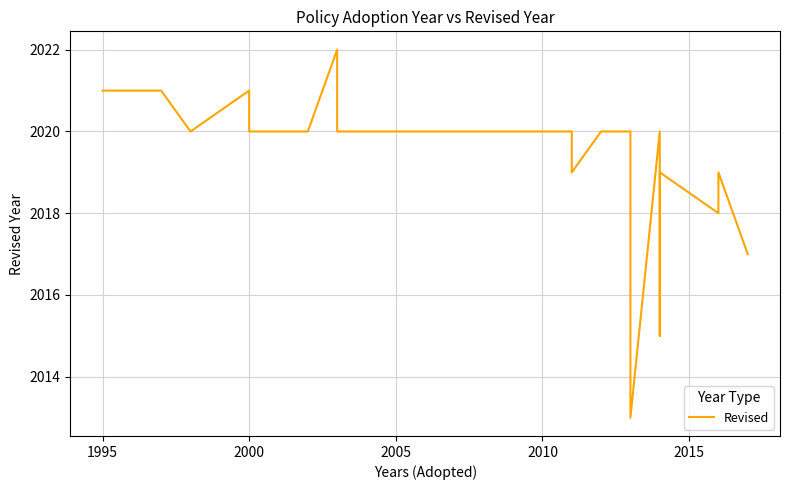

Is it true that the value at 12 is 3604?

False